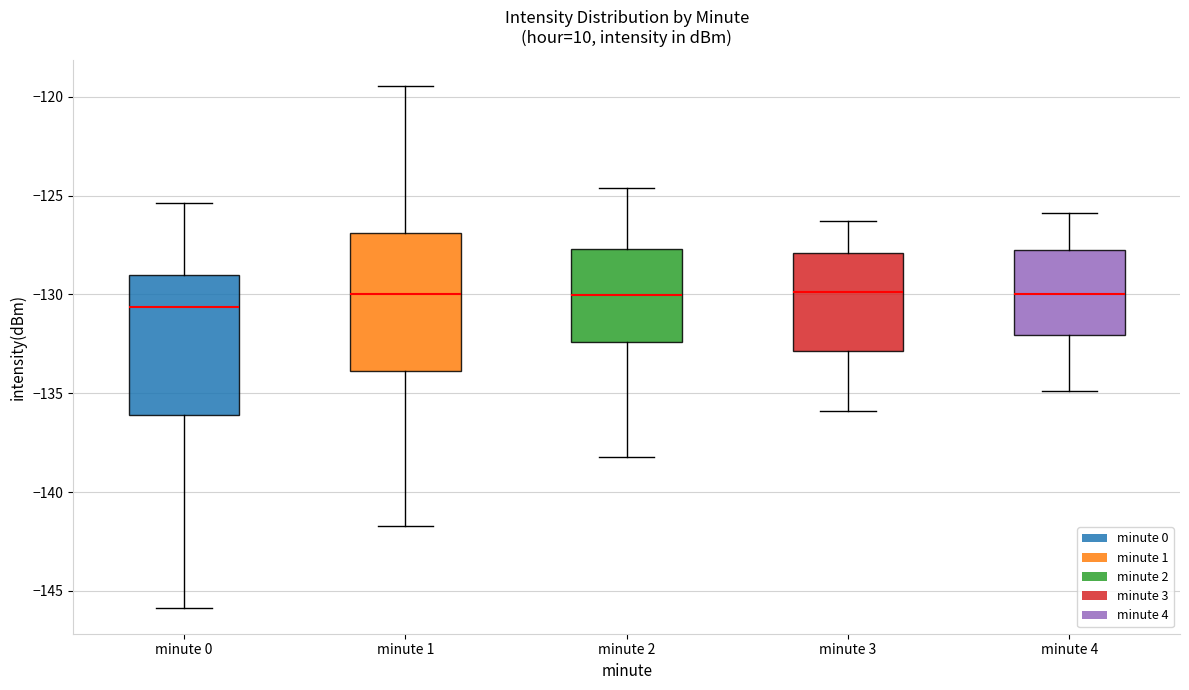

Where is the upper edge of the box for minute 1 on the y-axis? The values are not printed on the chart, so give them approximately, as read against the axis.

-127.0